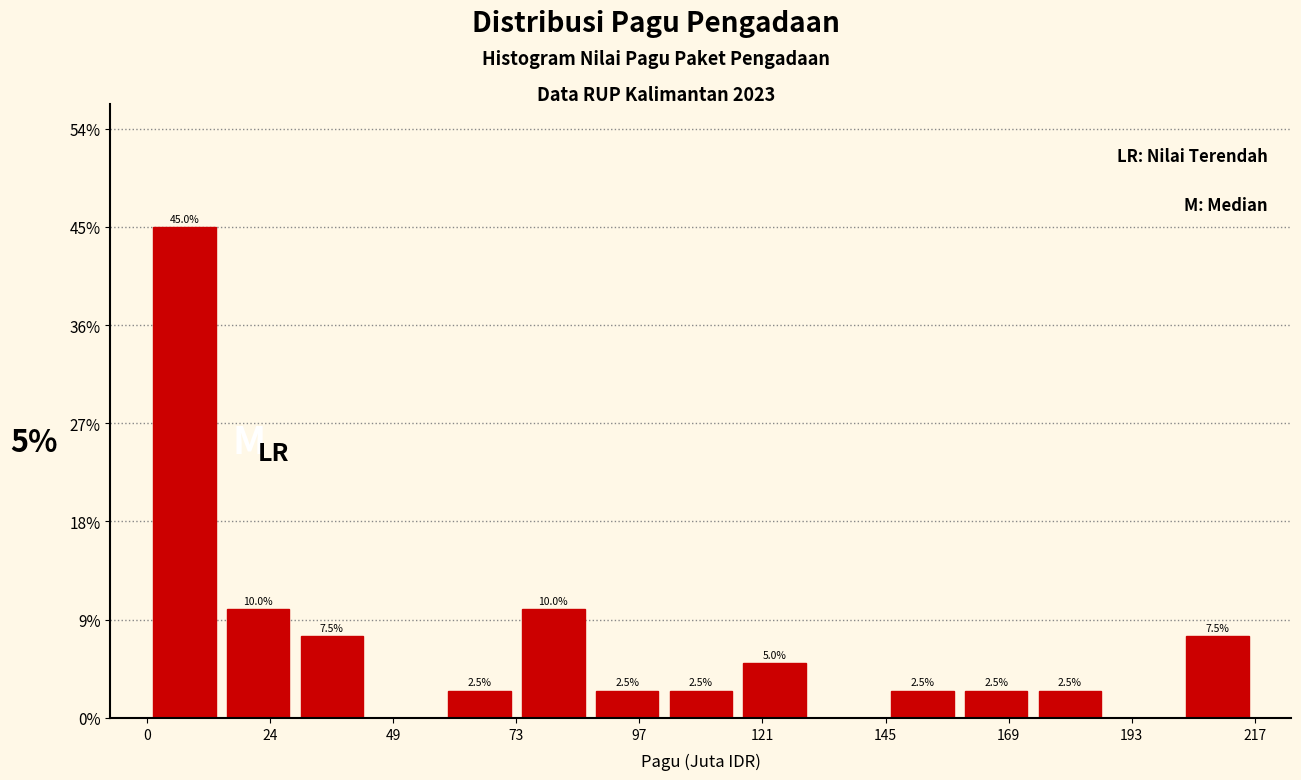

Read against the x-axis, roughly where is the centre of the tallest bar?

10